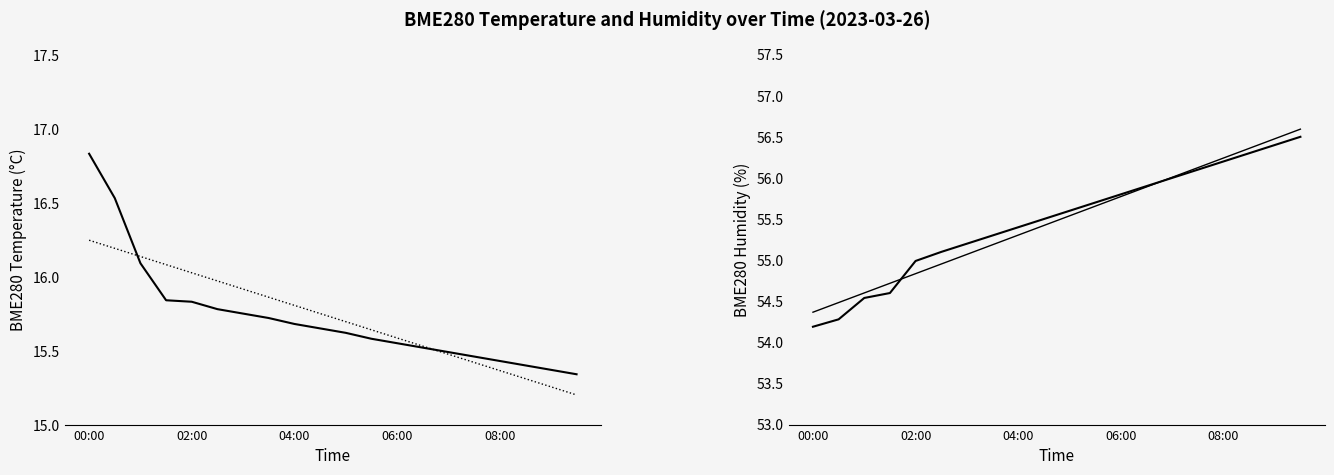

Which series changed the most between 6 and 7?

Trend (Humidity)